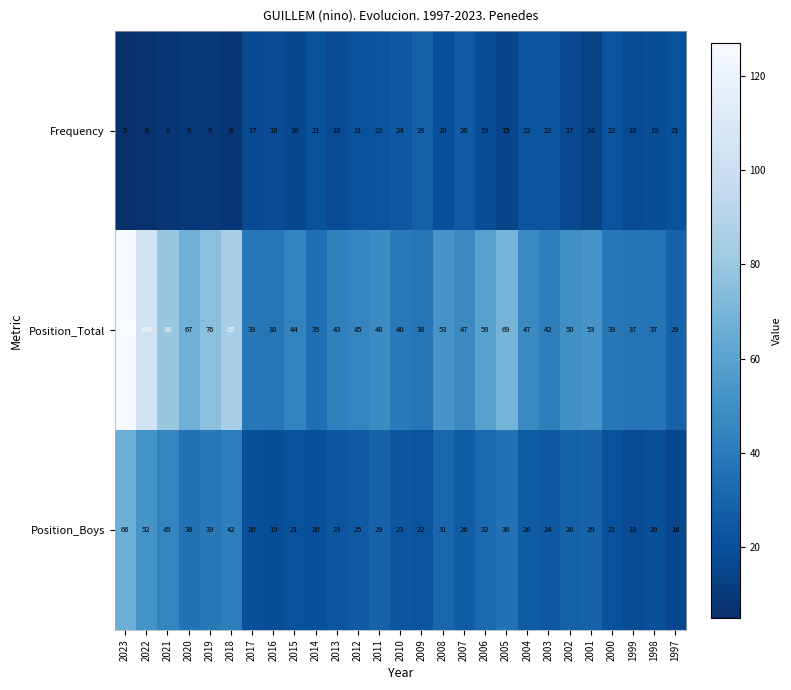

At how many categories does at least one series exceed 72?

5